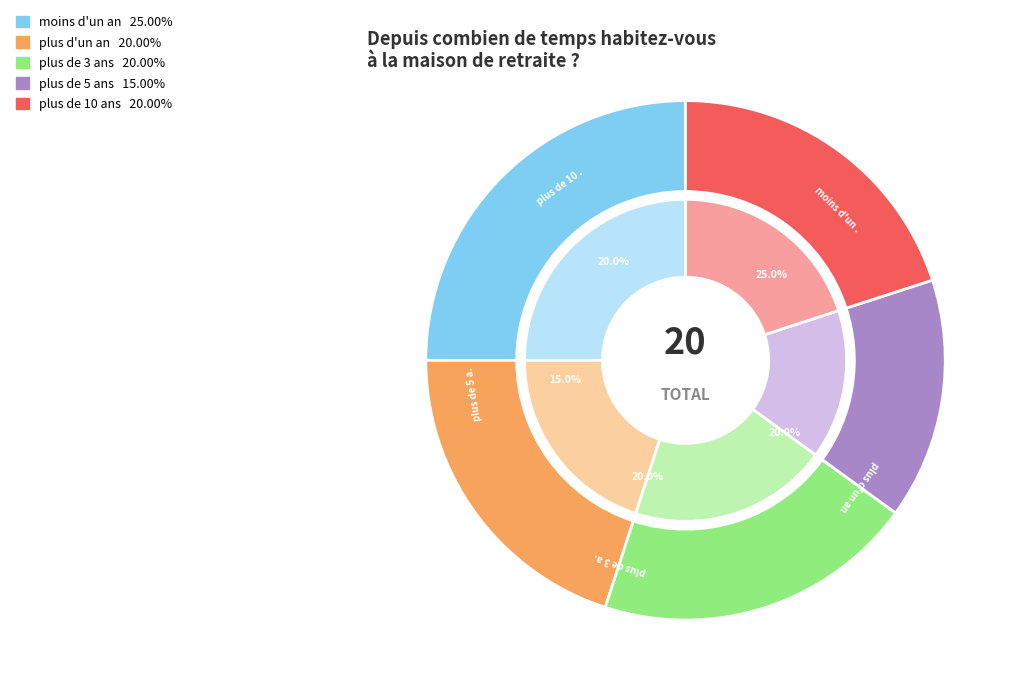

Combined, what portion of the pie is moins d'un an and plus de 5 ans?

40.0%